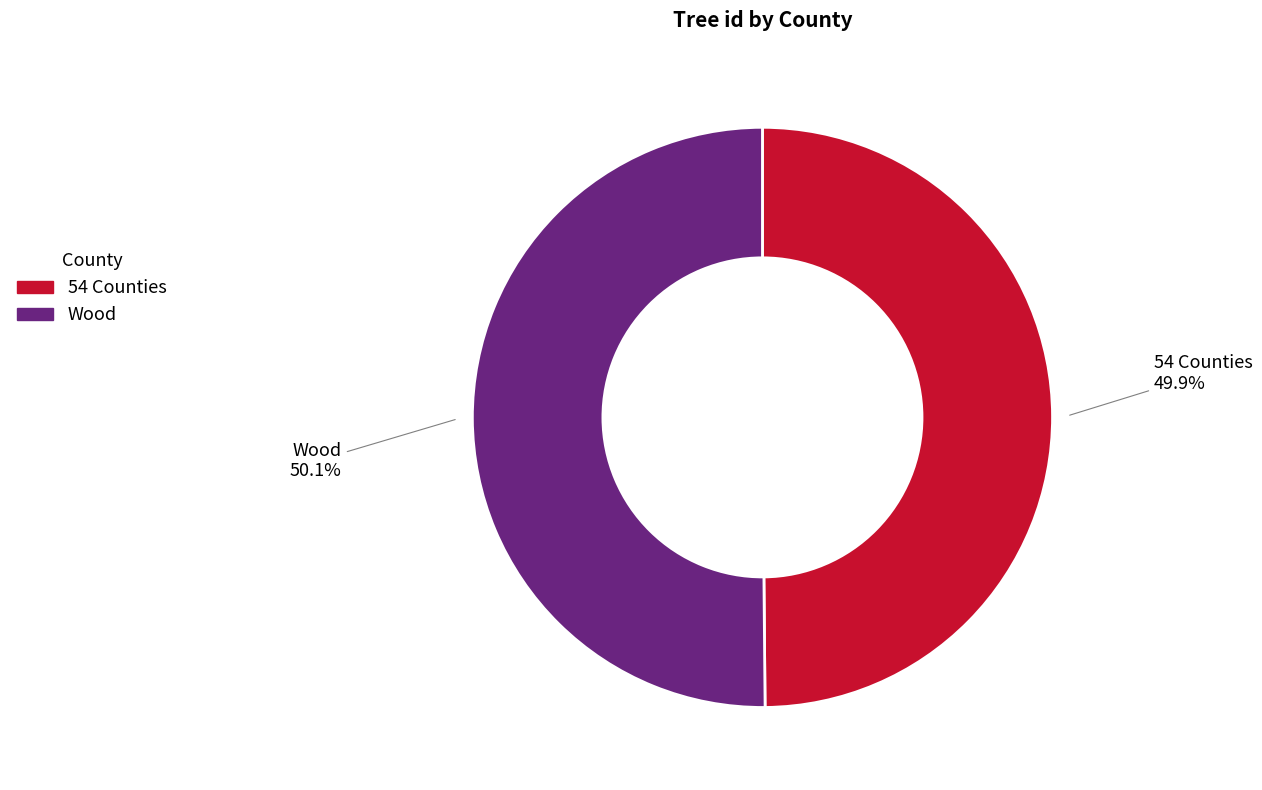

What percentage is the Wood slice, to the nearest percent?

50%